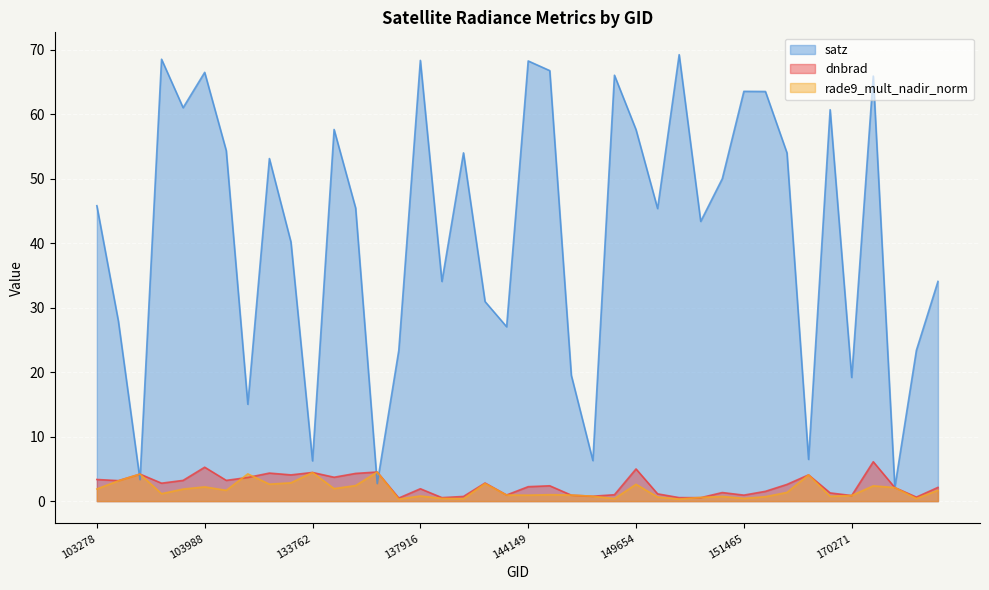

How many lines are shown in the chart?

3